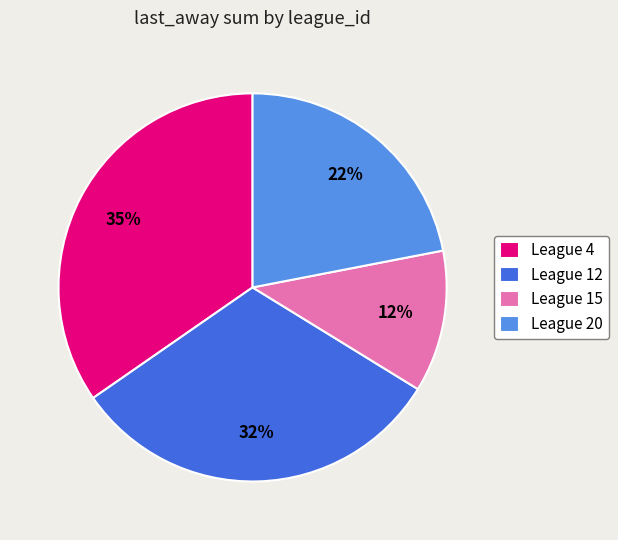

To the nearest percent, what percentage of the pie is League 4?

35%